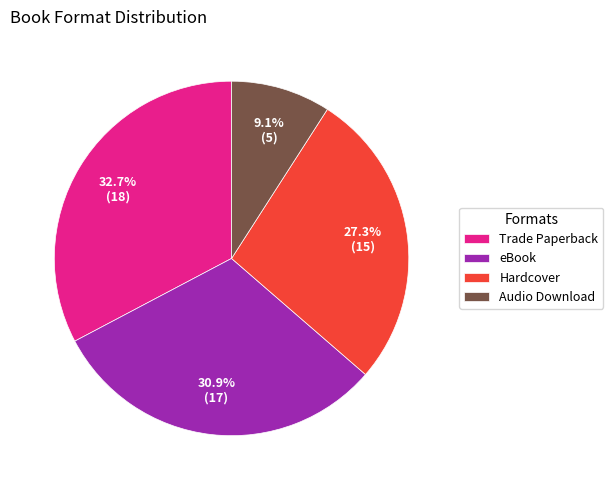

Is there any slice that represents more than half of the pie?

No